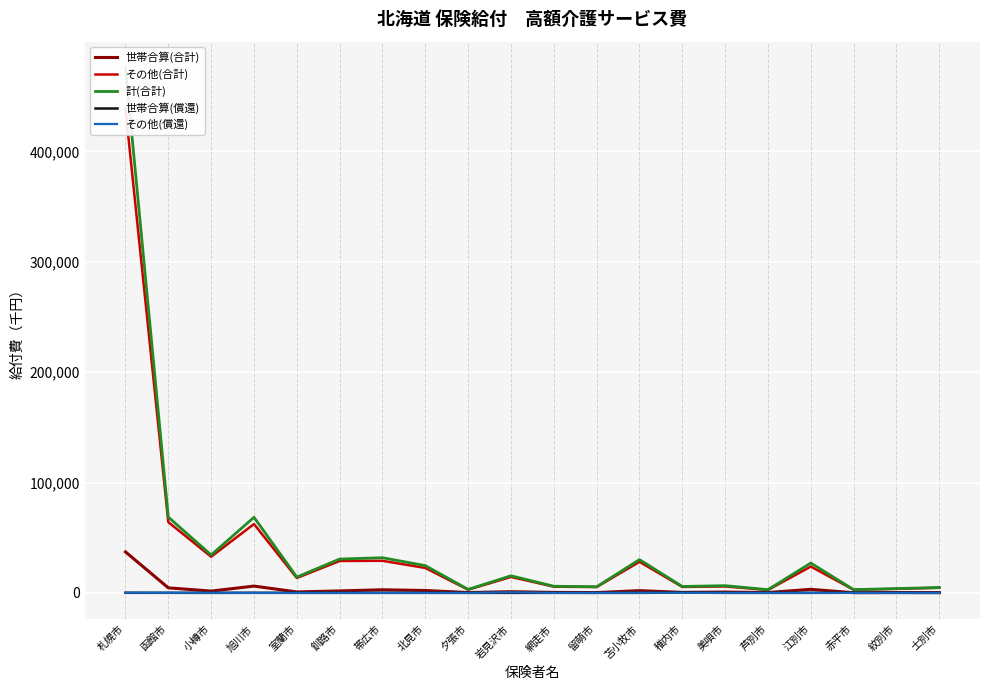

How many lines are shown in the chart?

5